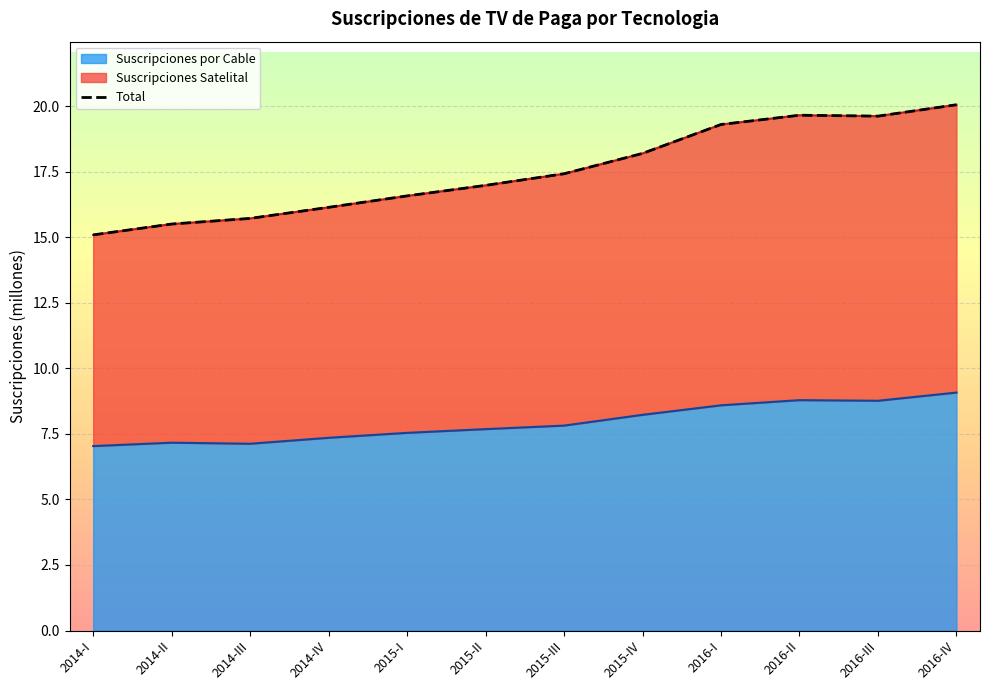

What value does the Total series have at 2015-II?

17.0